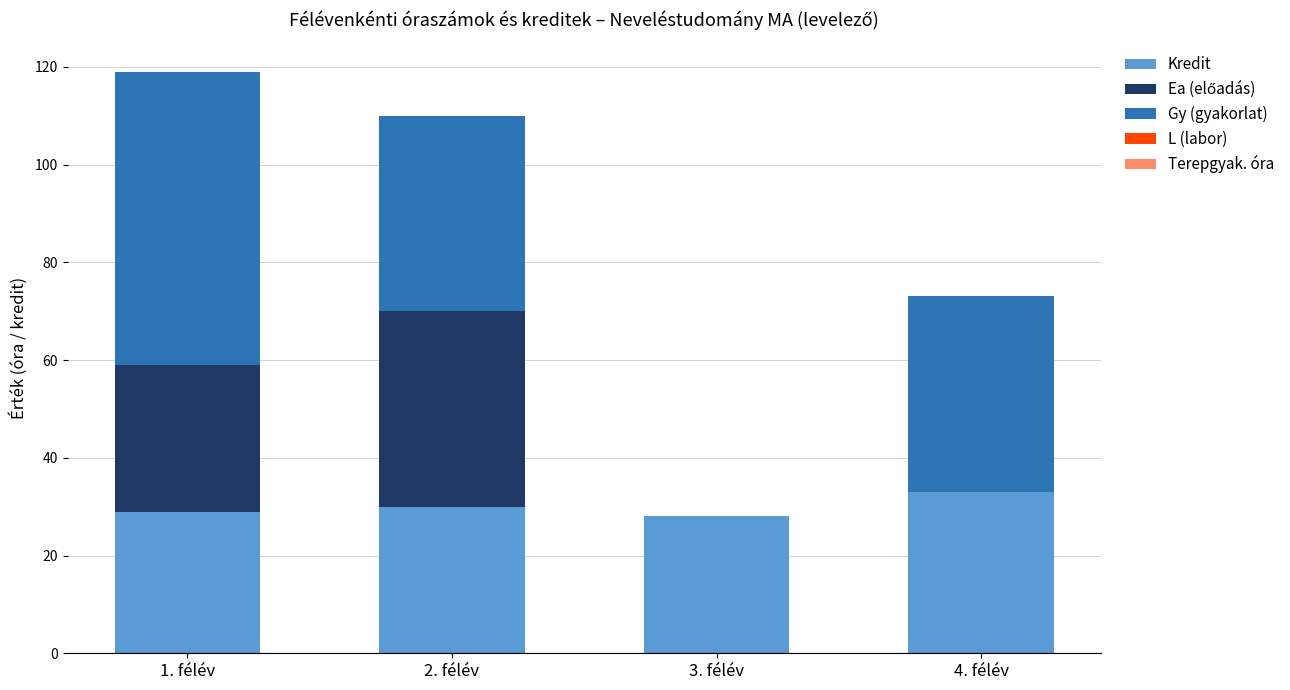

At which label does Kredit reach its peak?

4. félév